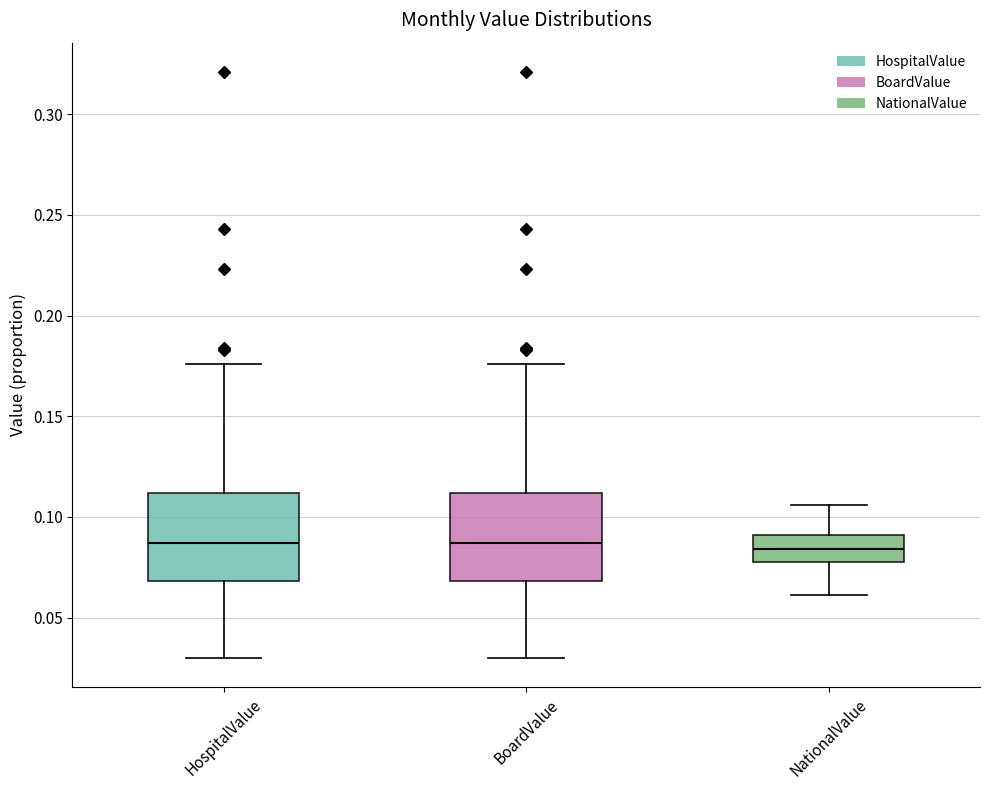

Where is the lower edge of the box for HospitalValue on the y-axis? The values are not printed on the chart, so give them approximately, as read against the axis.

0.070